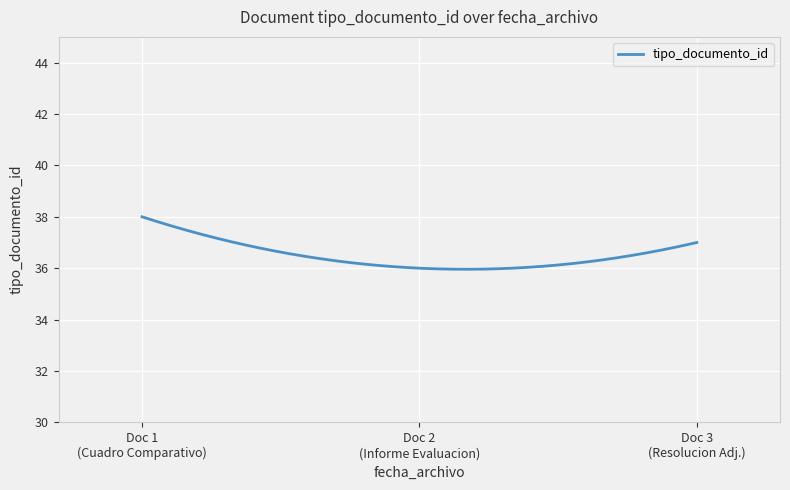

What is the maximum value for tipo_documento_id?

38.0